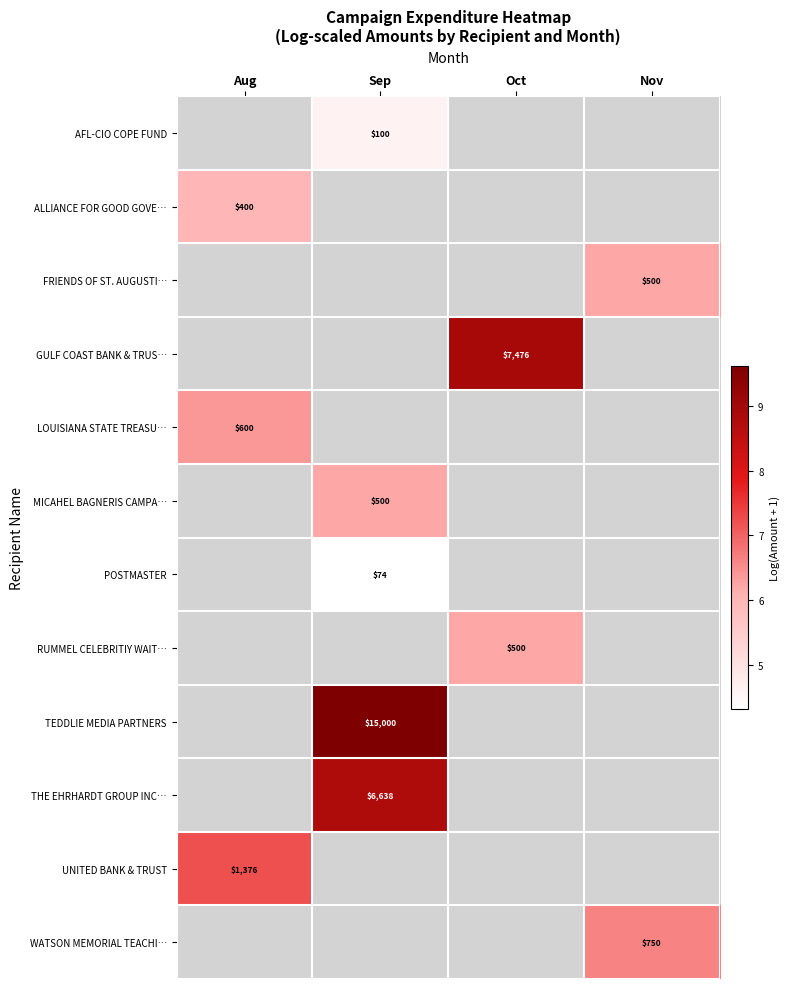

At which category does the chart reach its minimum across all series?

Sep